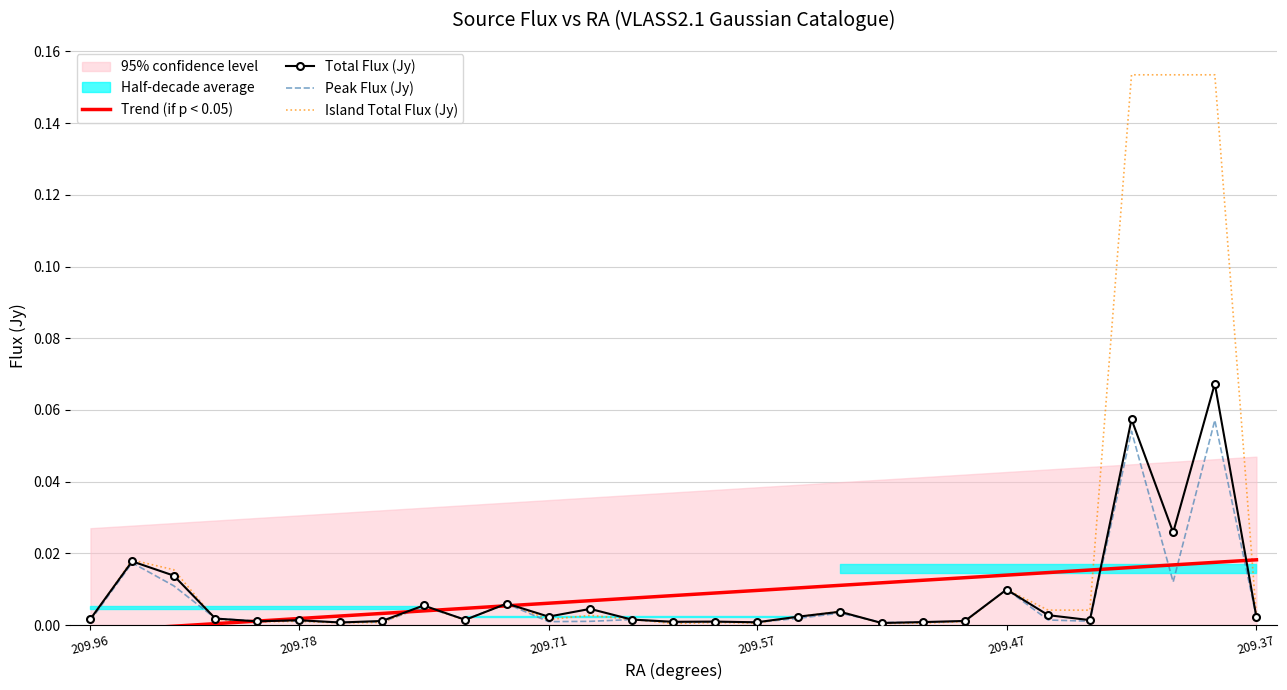

True or false: Peak Flux (Jy) has a value of 0.0 at 209.96.

True